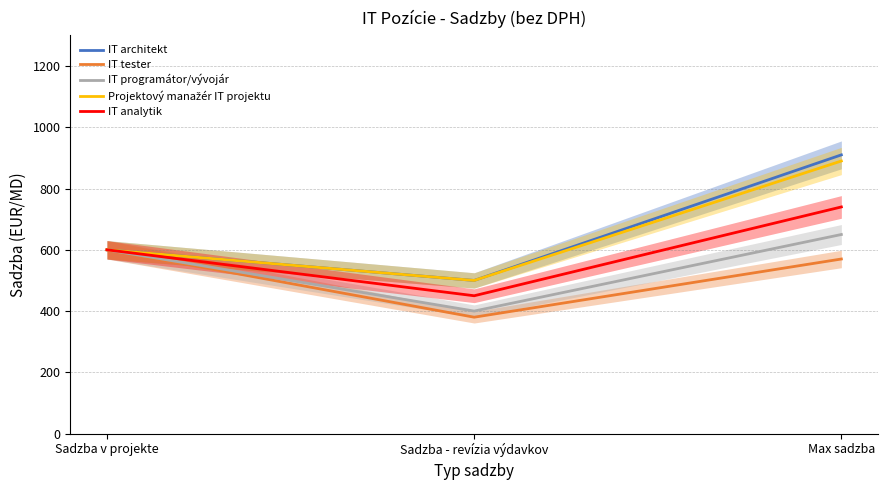

Reading right to left, extract all data points from this chart.

IT architekt: 910	500	600
IT tester: 570	380	600
IT programátor/vývojár: 650	400	600
Projektový manažér IT projektu: 890	500	600
IT analytik: 740	450	600